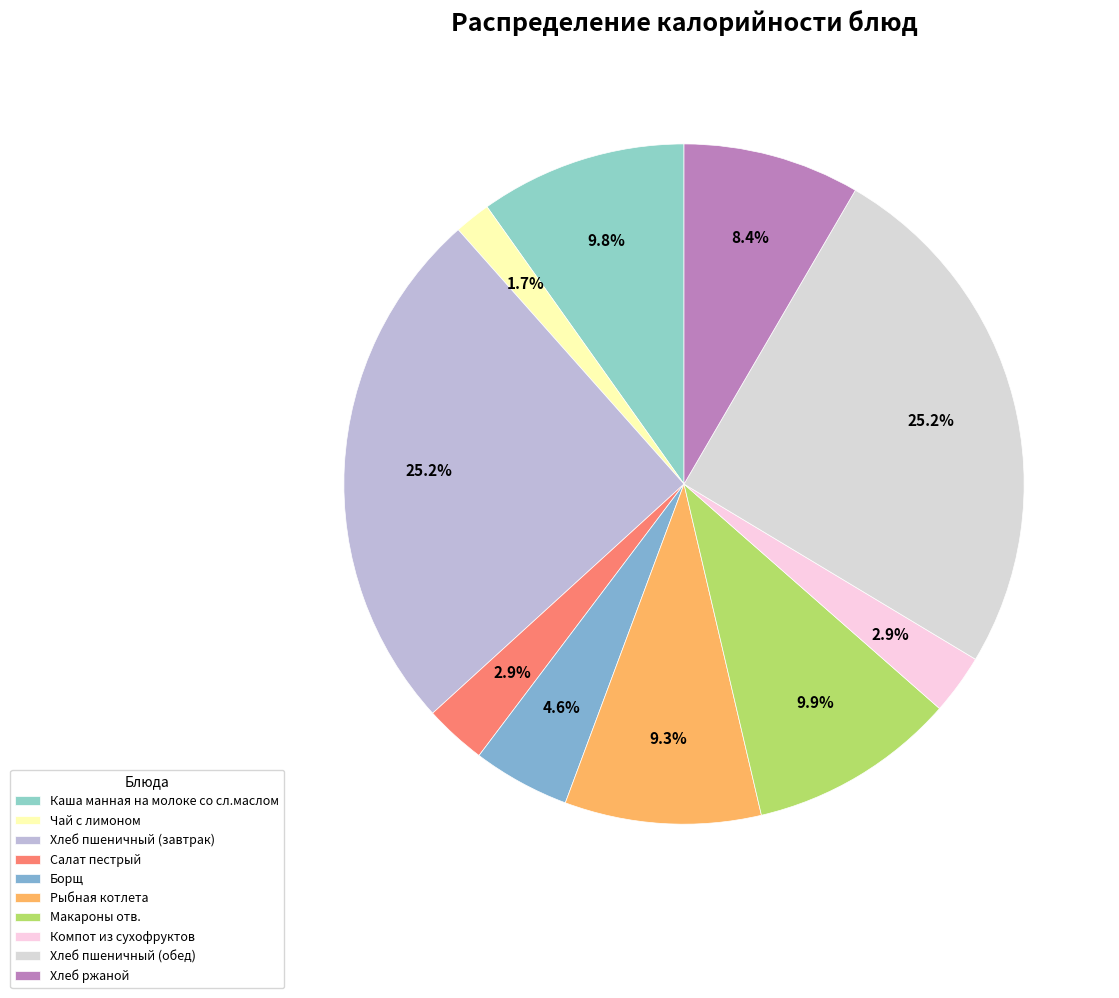

To the nearest percent, what is the difference between the Хлеб пшеничный (завтрак) and Чай с лимоном slice percentages?

23%